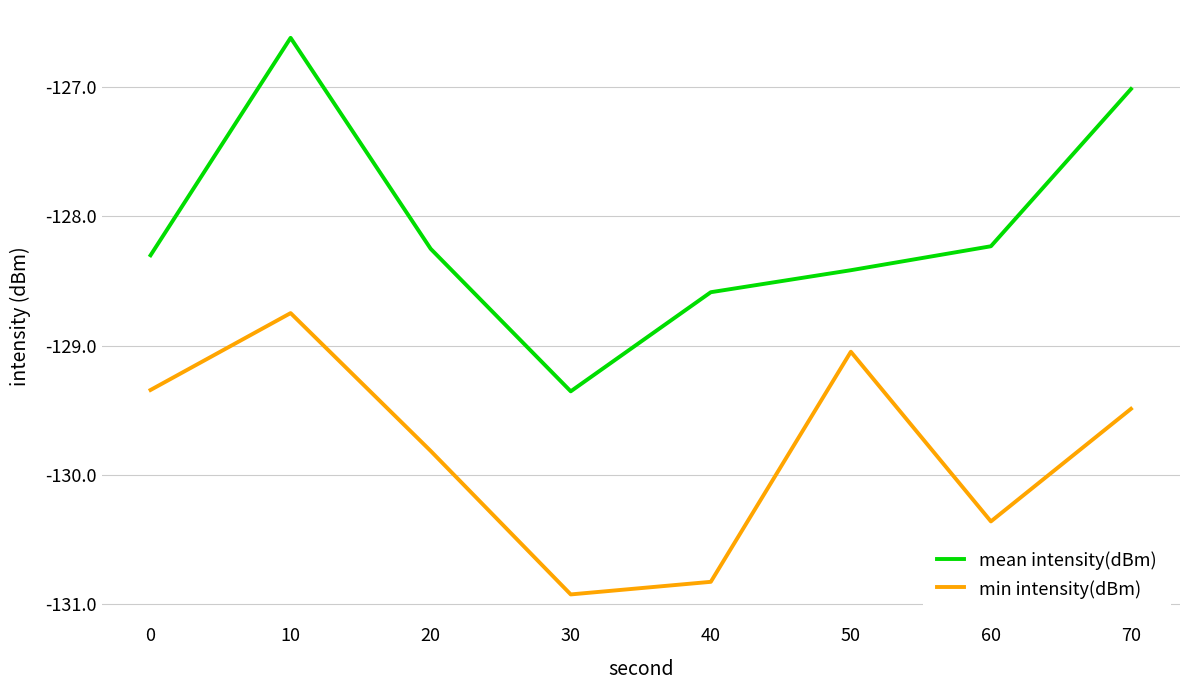

Which series has the largest range (max minus min)?

mean intensity(dBm)